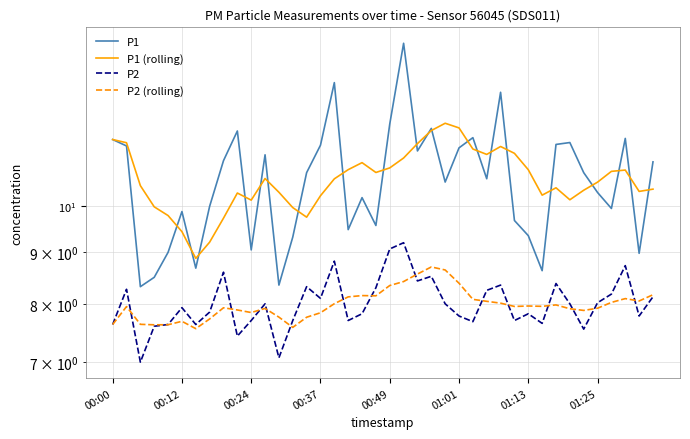

What is the difference between the maximum and minimum values in the P1 (rolling) series?

3.2